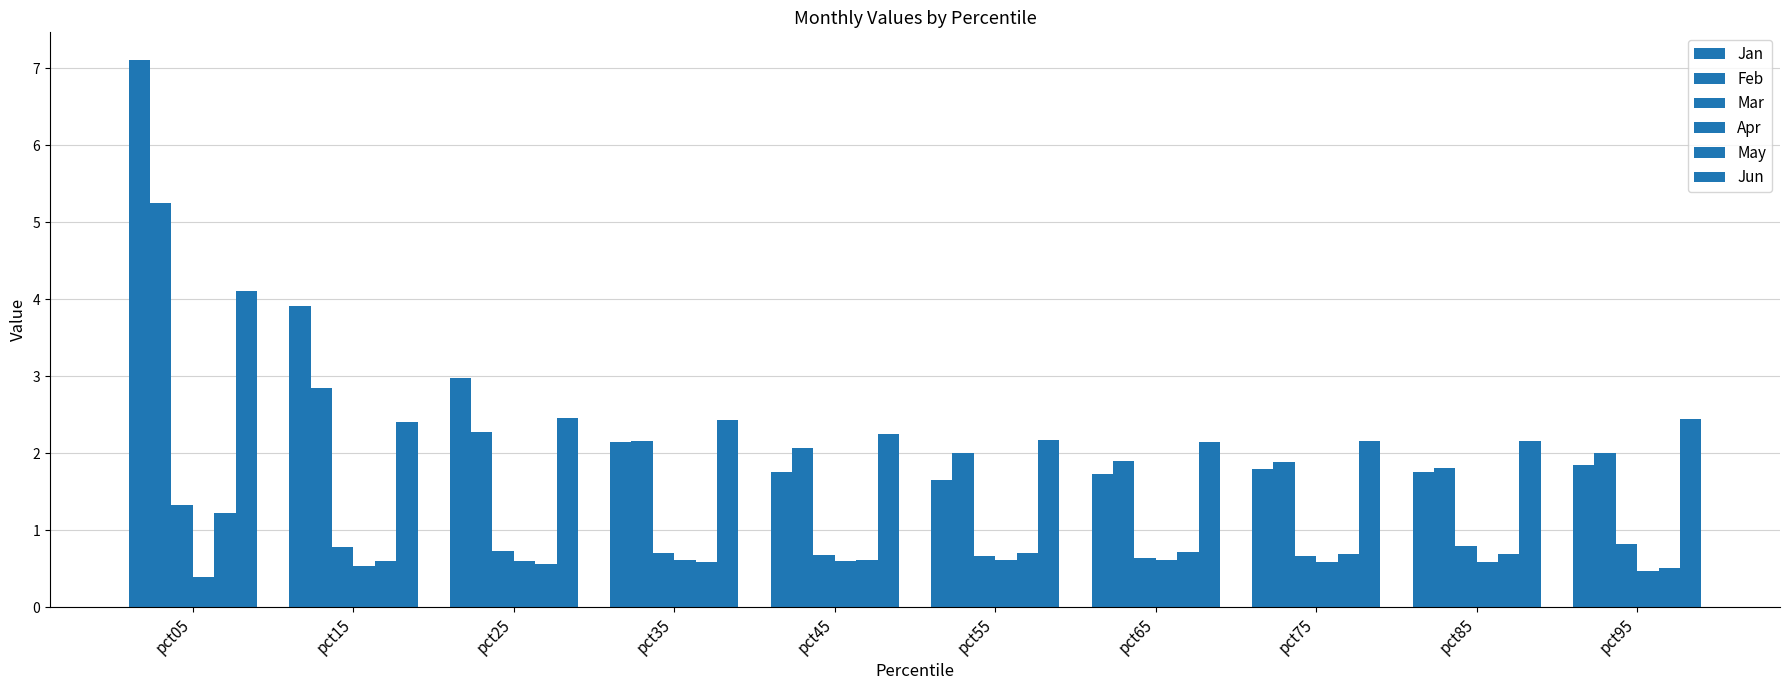

Does the chart contain any negative values?

No